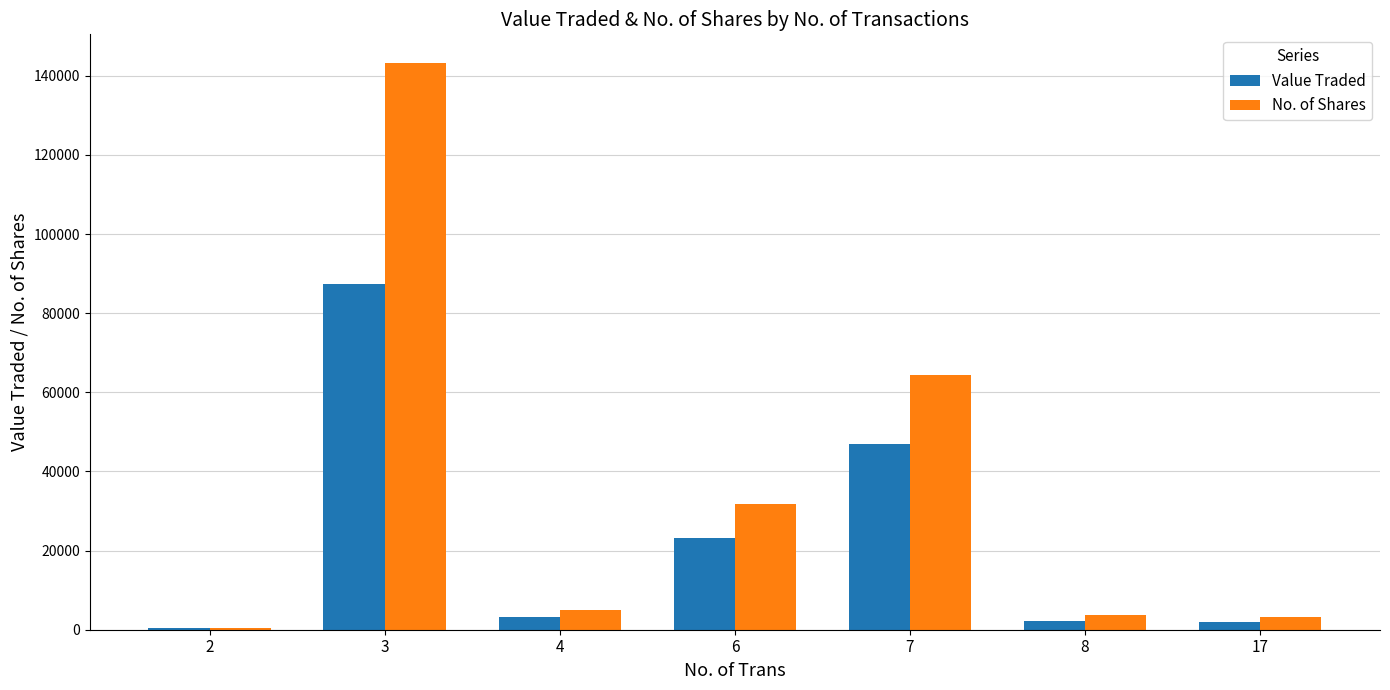

Is it true that Value Traded equals 12873 at 6?

False